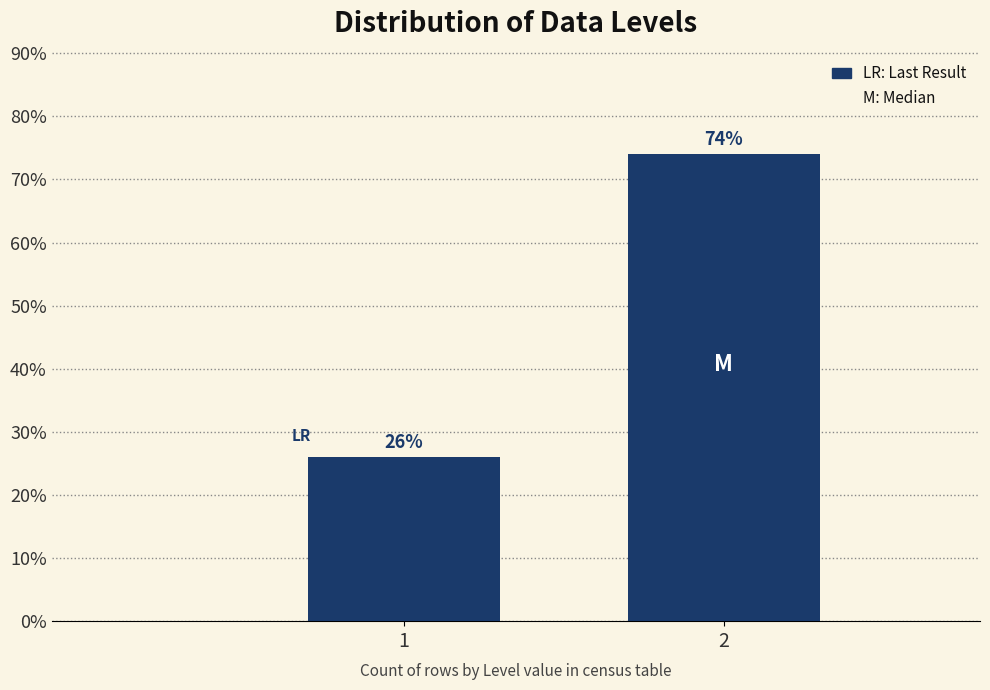

Reading right to left, extract all data points from this chart.

2=74	1=26